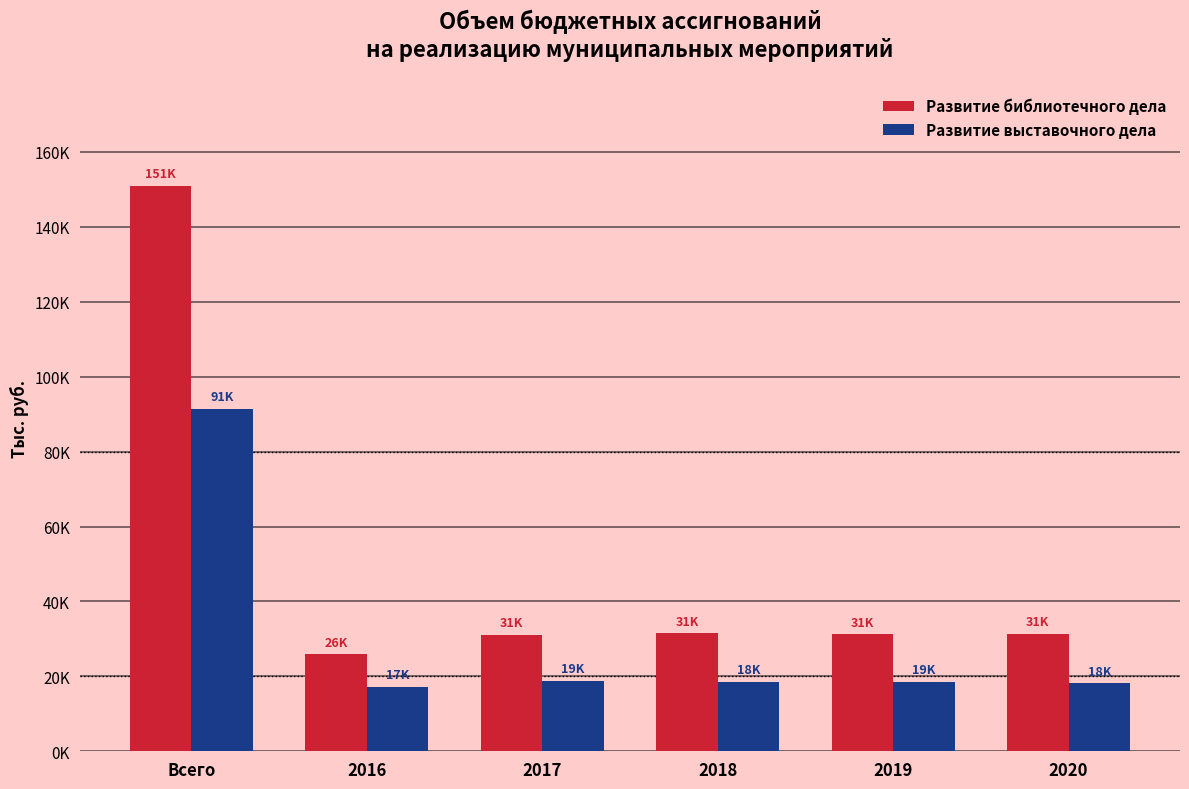

Does the chart contain stacked bars?

No